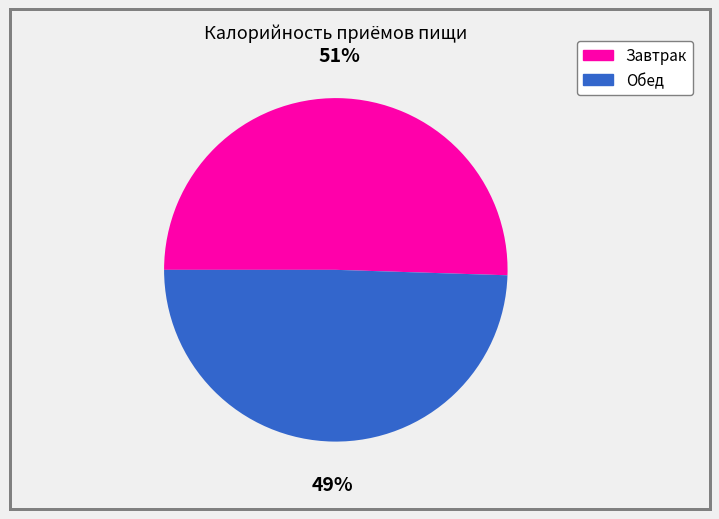

To the nearest percent, what portion does Обед represent?

49%